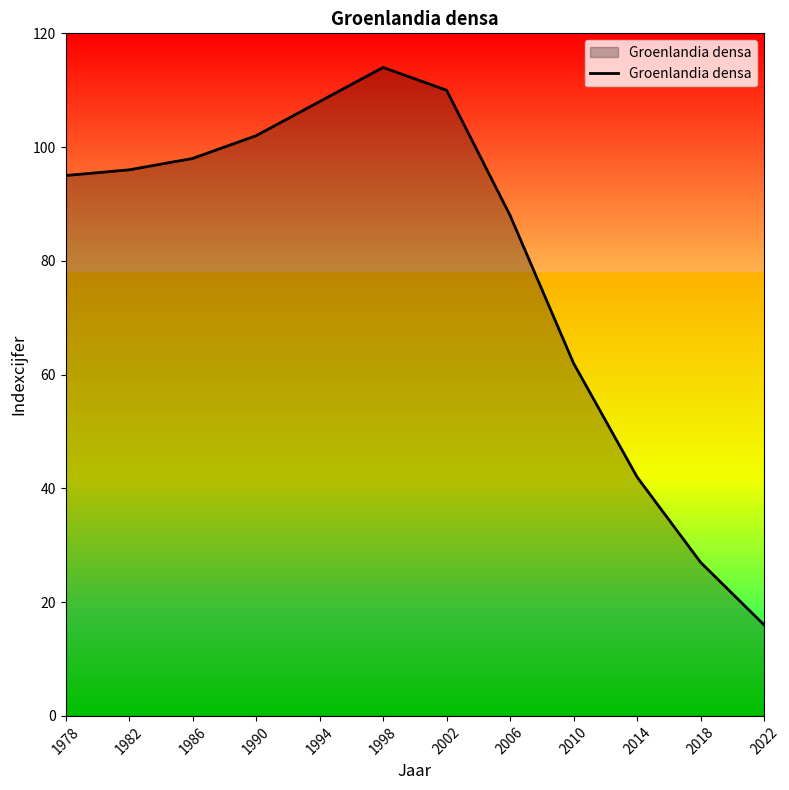

What is the minimum value shown in the chart?

16